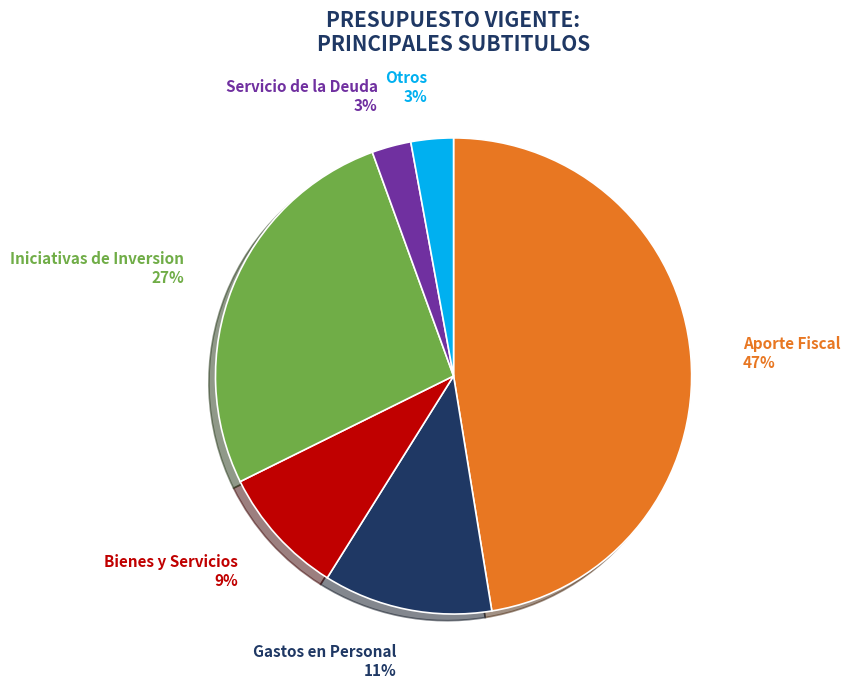

Is there a majority slice in this chart?

No